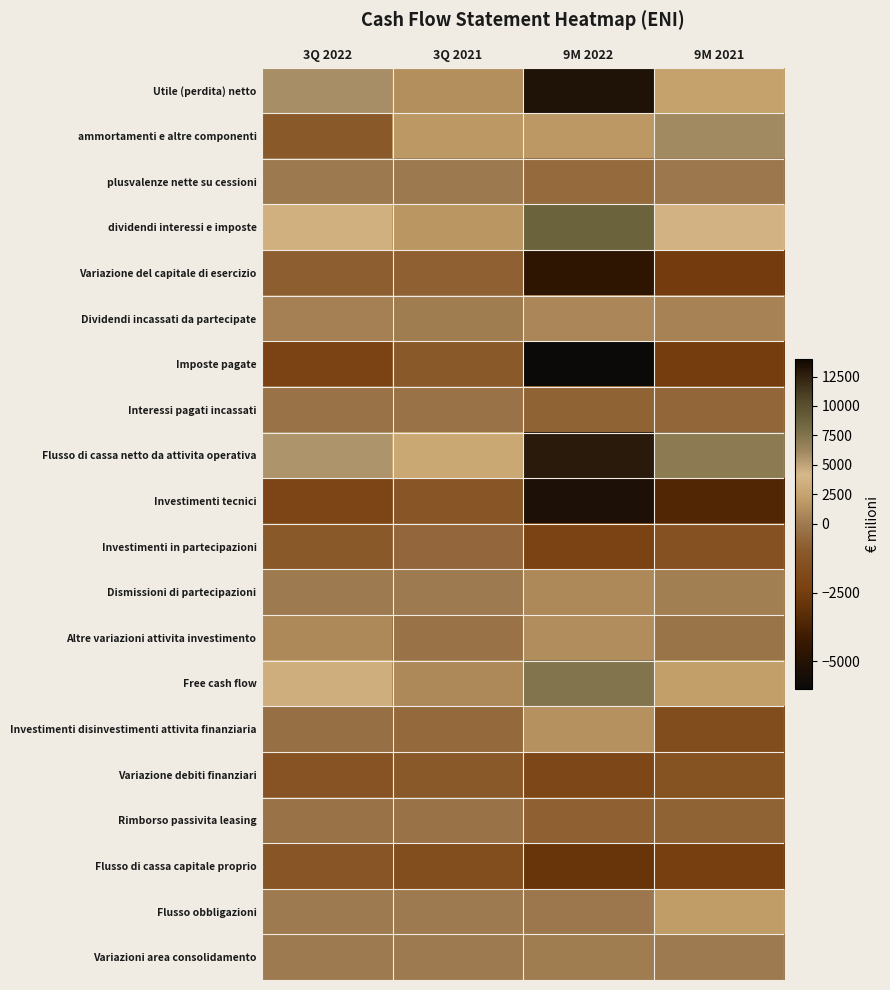

At how many categories does at least one series exceed 5878?

3